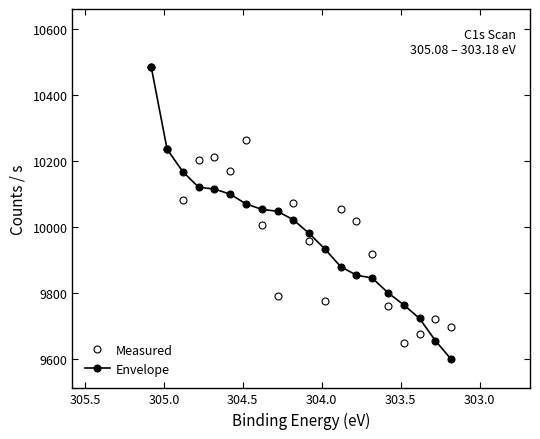

How many values in the Envelope series are below 10021?

10